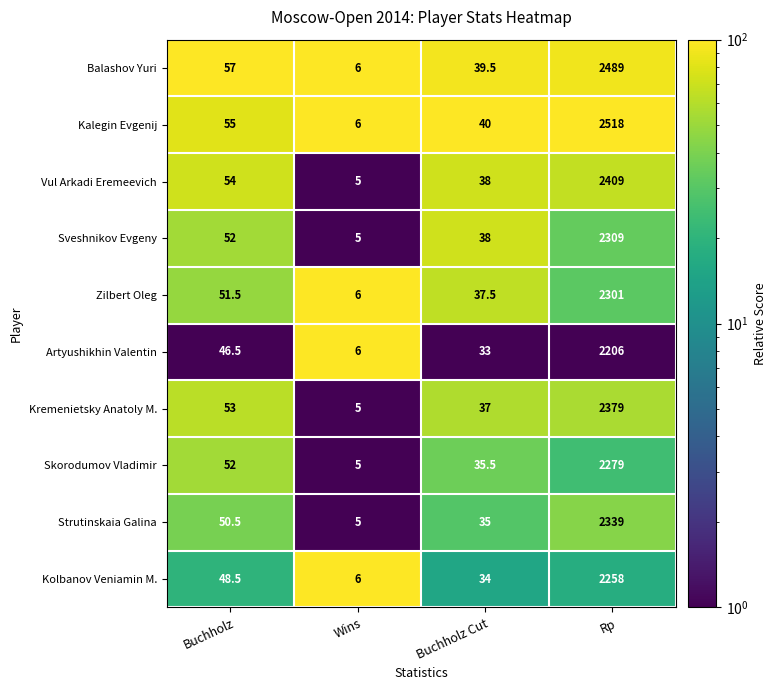

Between Wins and Buchholz Cut, which series saw the biggest shift?

Kalegin Evgenij